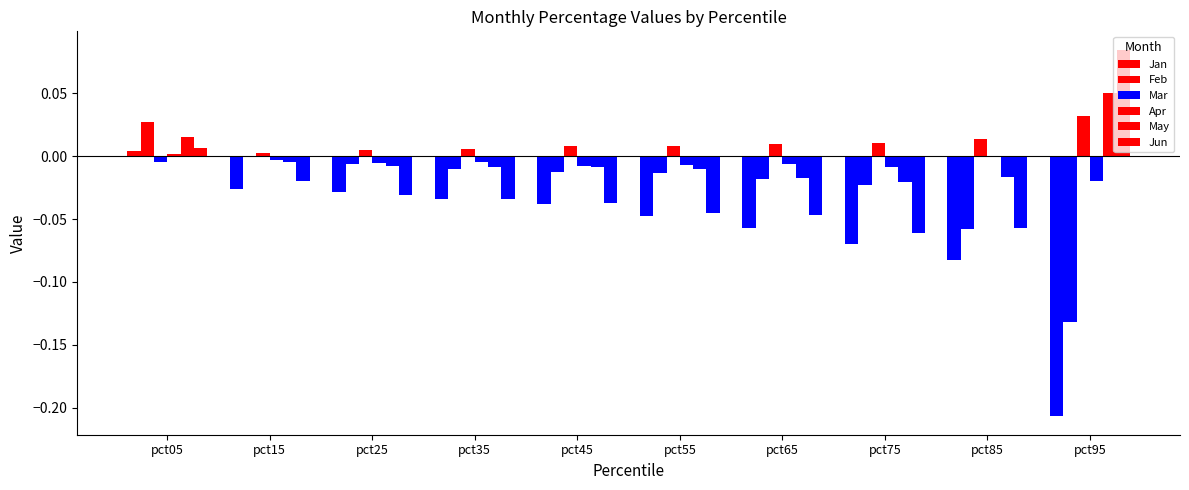

Between pct25 and pct45, which series saw the biggest shift?

Jan